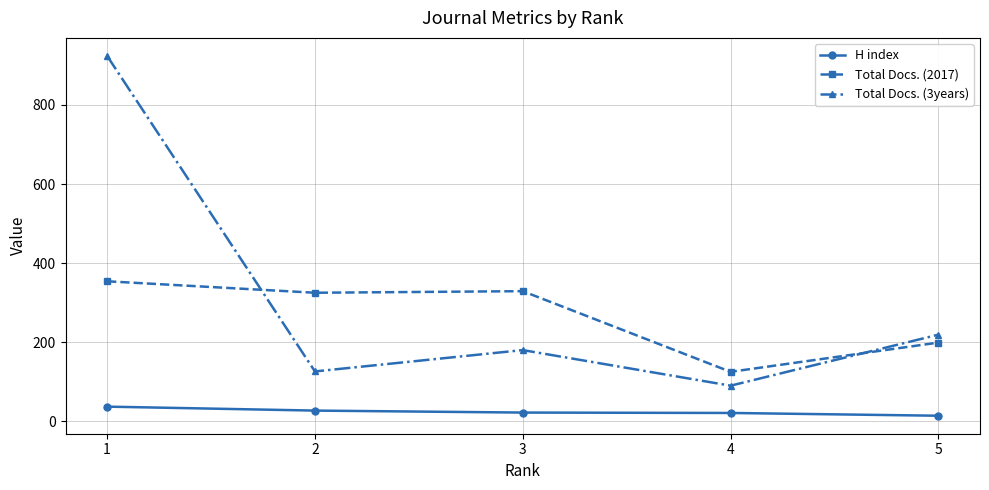

At which label does Total Docs. (2017) first exceed 325?

1